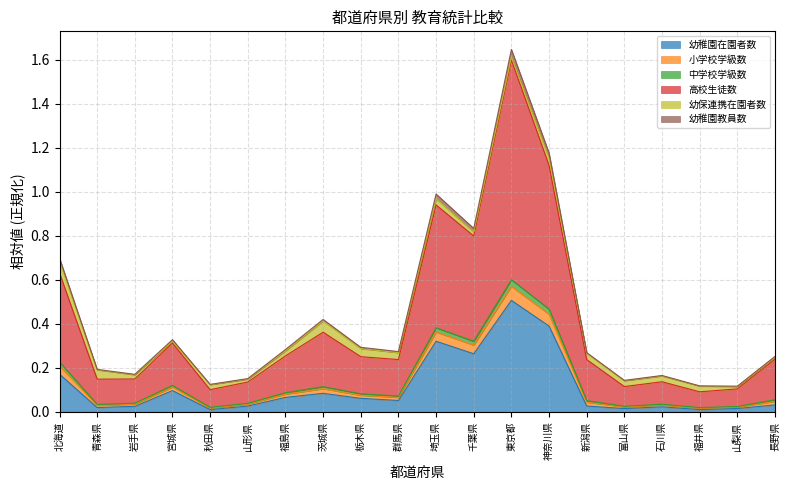

How many lines are shown in the chart?

6